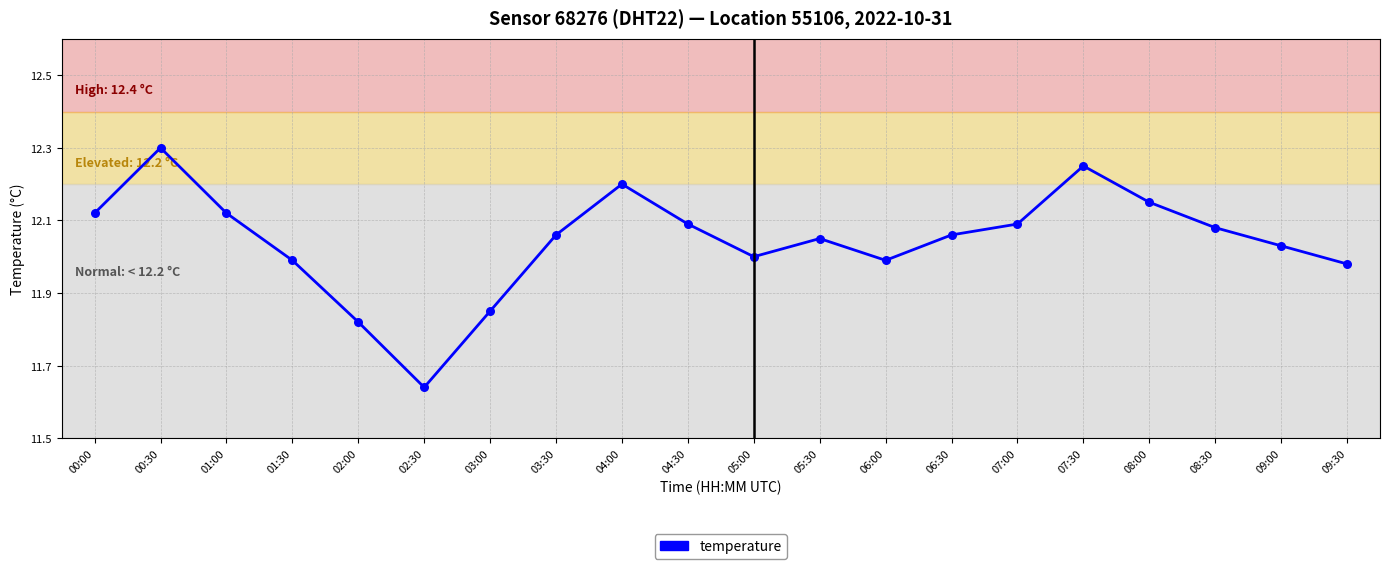

Approximately how many times larger is the value at 09:00 compared to 03:00?

1.0